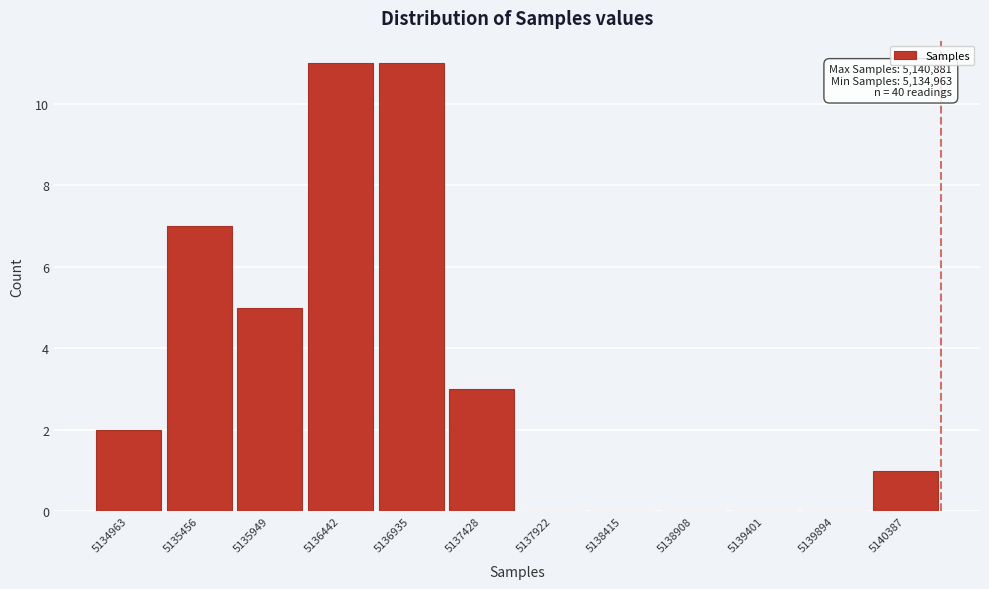

Reading left to right, extract all data points from this chart.

5134963=2	5135456=7	5135949=5	5136442=11	5136935=11	5137428=3	5137922=0	5138415=0	5138908=0	5139401=0	5139894=0	5140387=1